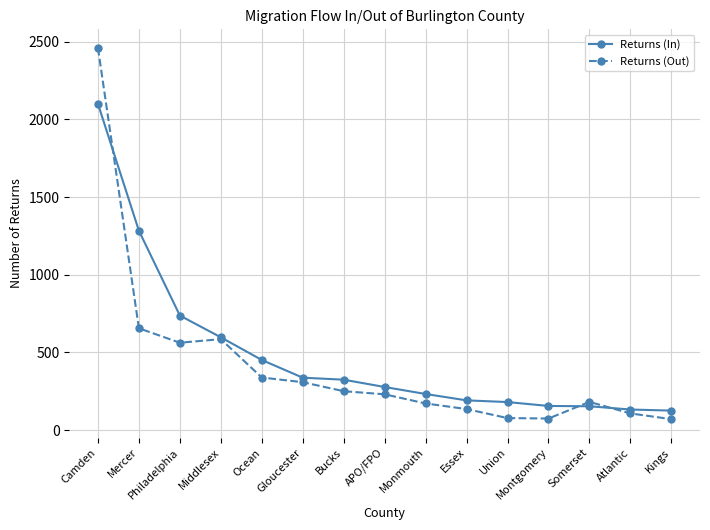

Where does the Returns (Out) series first go above 230?

Camden